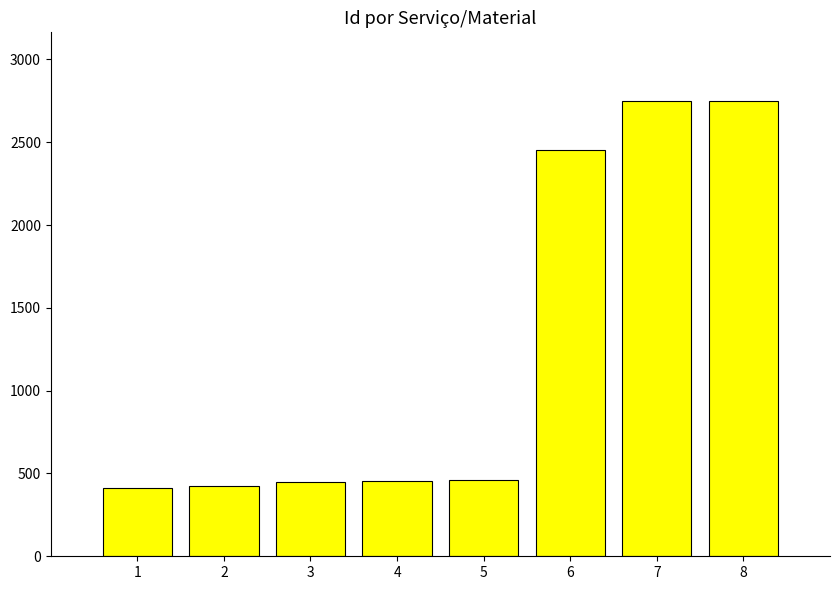

Are the bars horizontal?

No